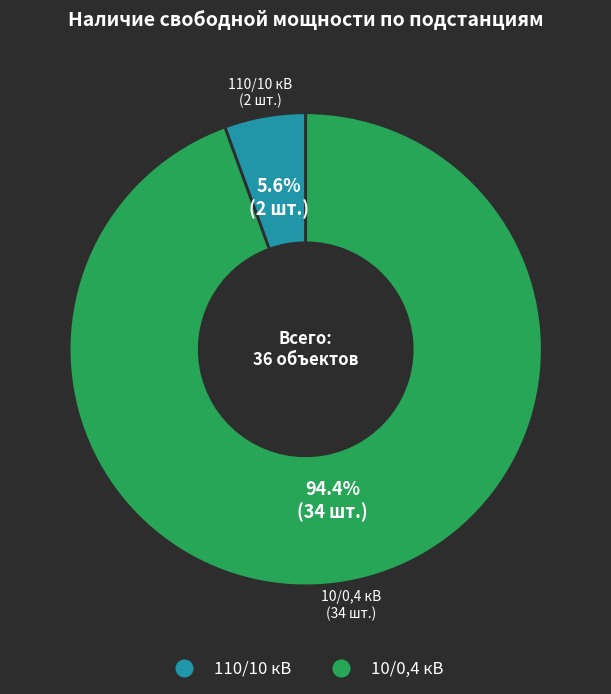

What is the total percentage of 10/0,4 кВ and 110/10 кВ?

100.0%